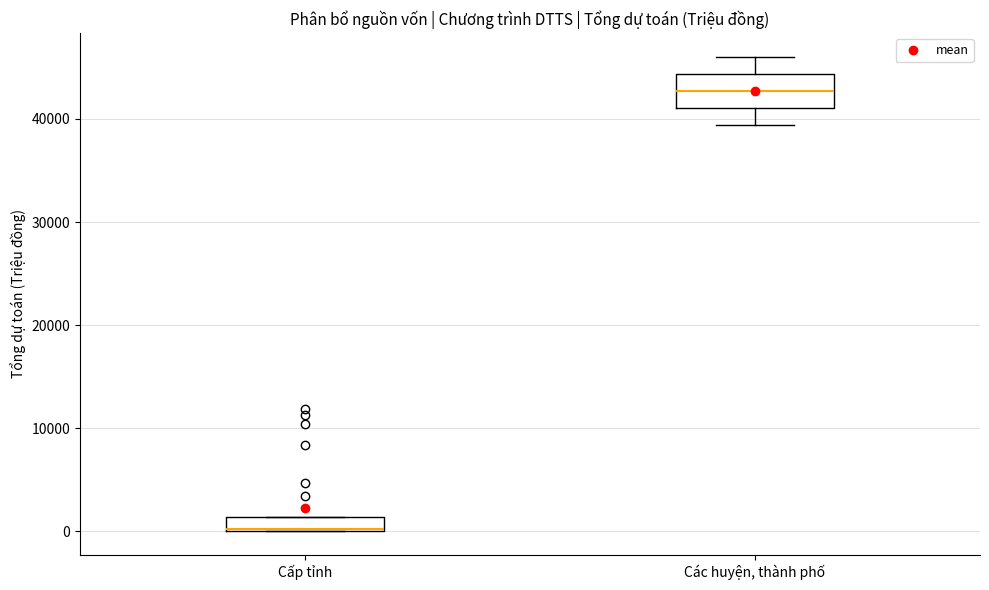

Which box's median line is the lowest?

Cấp tỉnh